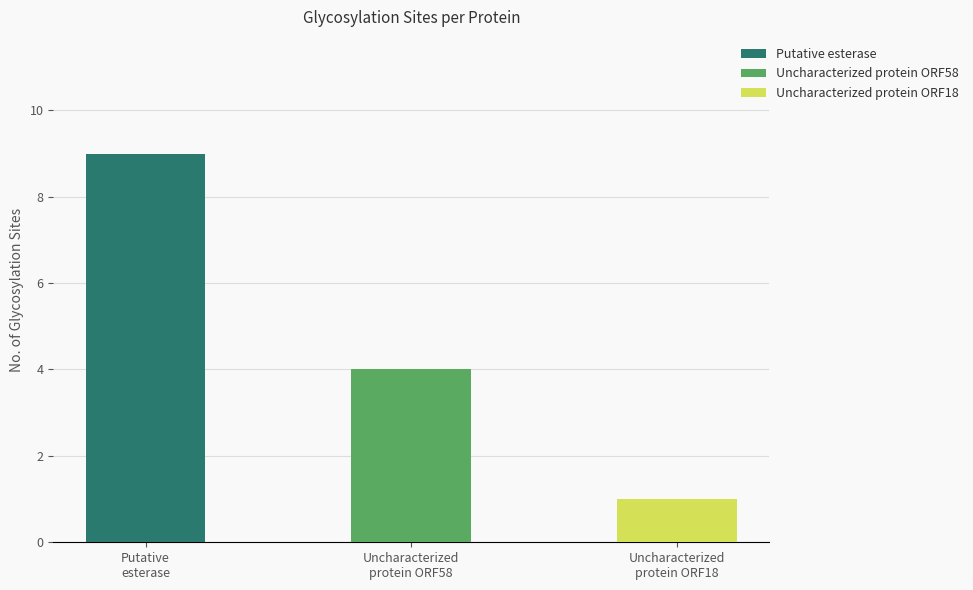

What is the value of the 2nd bar from the left?

4